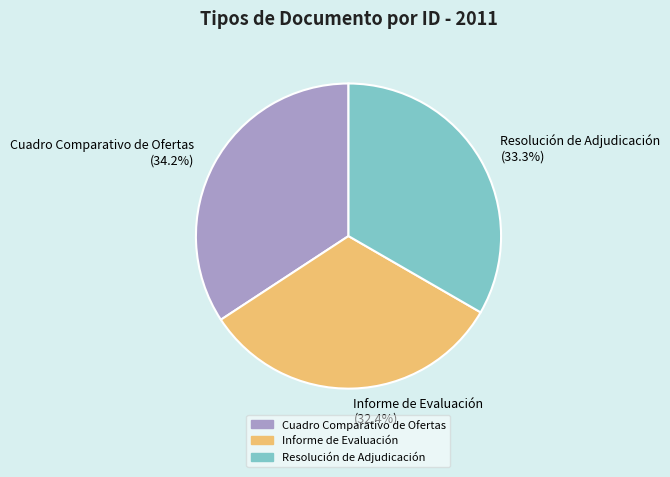

The Resolución de Adjudicación slice represents 33% of the pie. True or false?

True